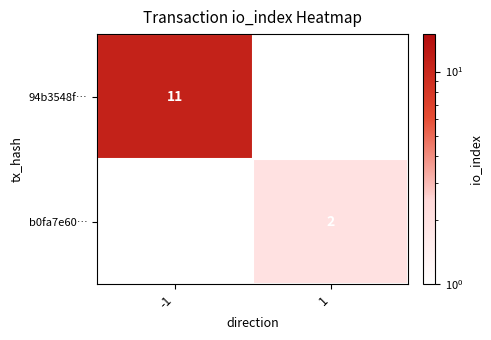

True or false: 94b3548f… has a value of 17.3 at -1.

False